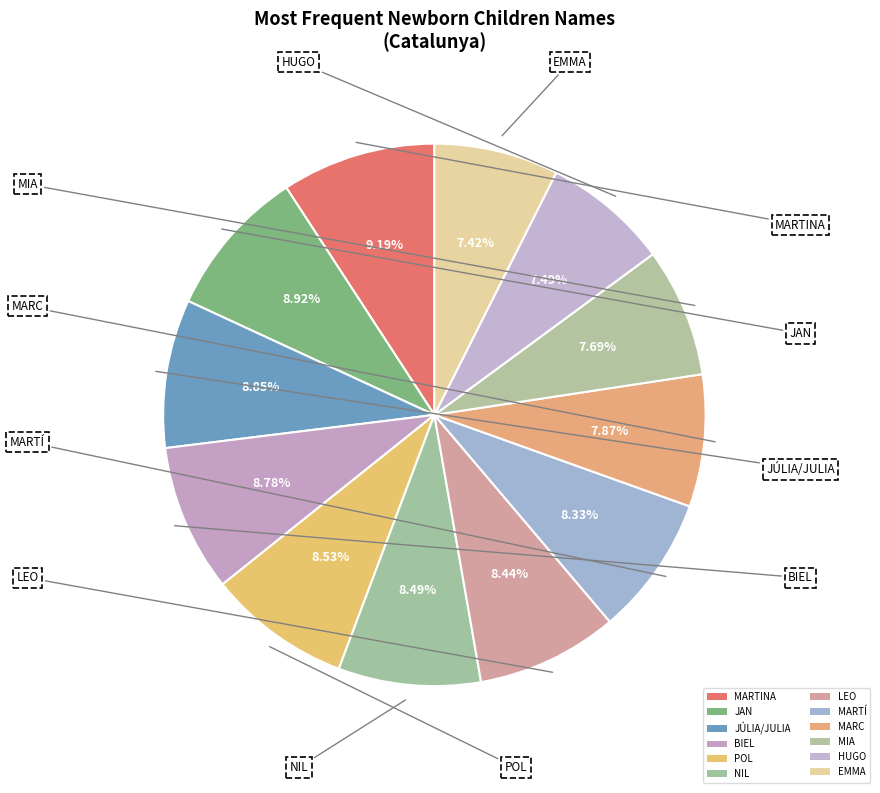

The MARTINA slice represents 1% of the pie. True or false?

False